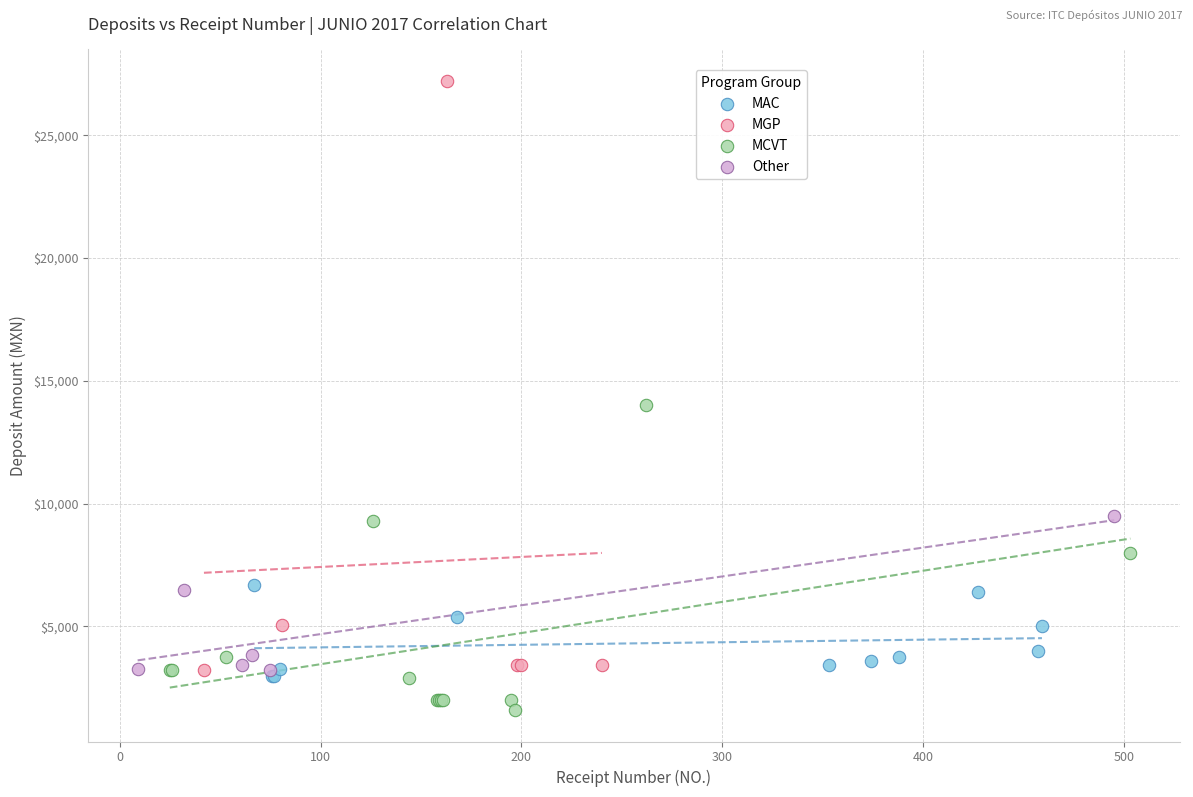

What are all the series names shown in the legend?

MAC, MGP, MCVT, Other